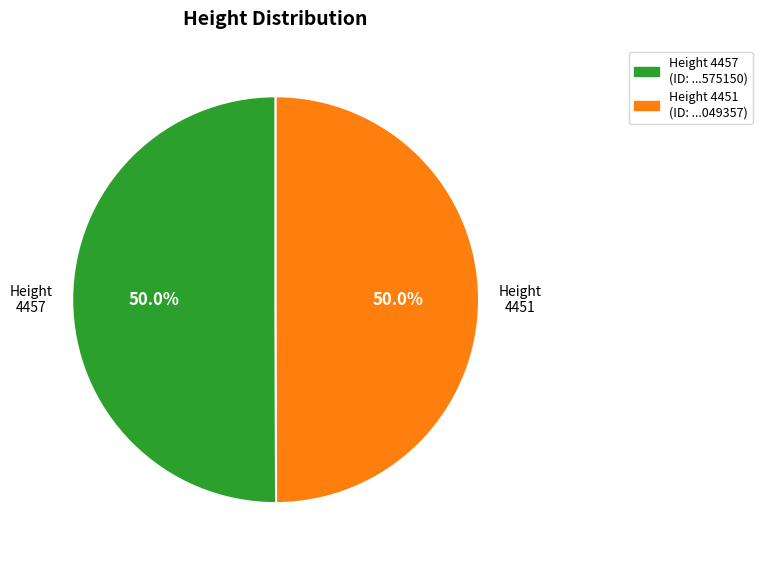

Approximately how many times larger is the value at 4451 compared to 4457?

1.0